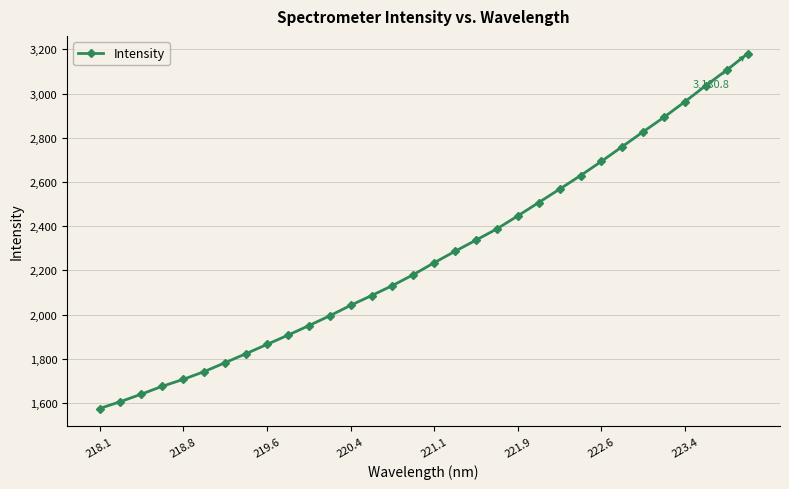

How many series are shown in this chart?

1